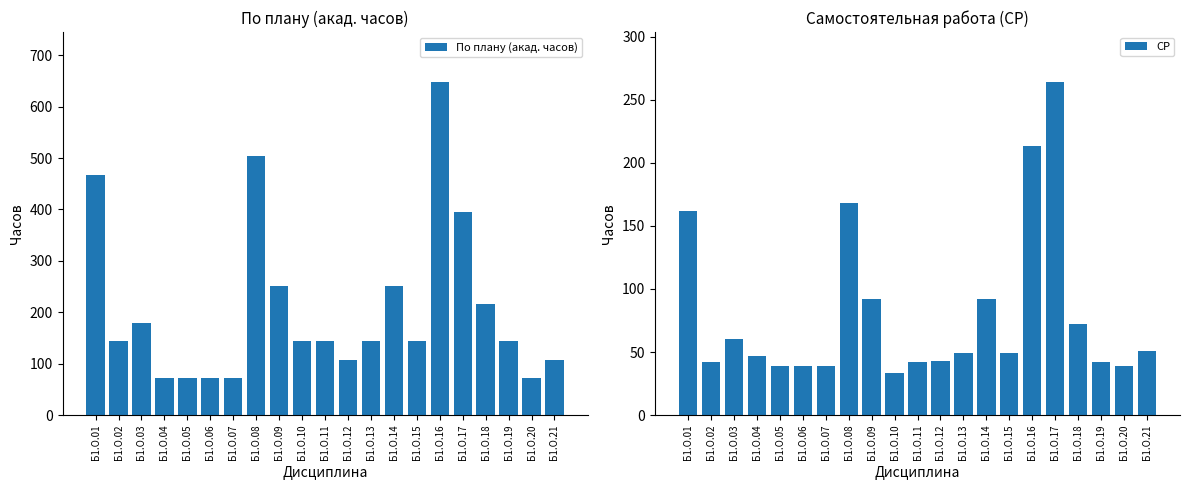

The СР series shows 168 at Б1.О.08. True or false?

True